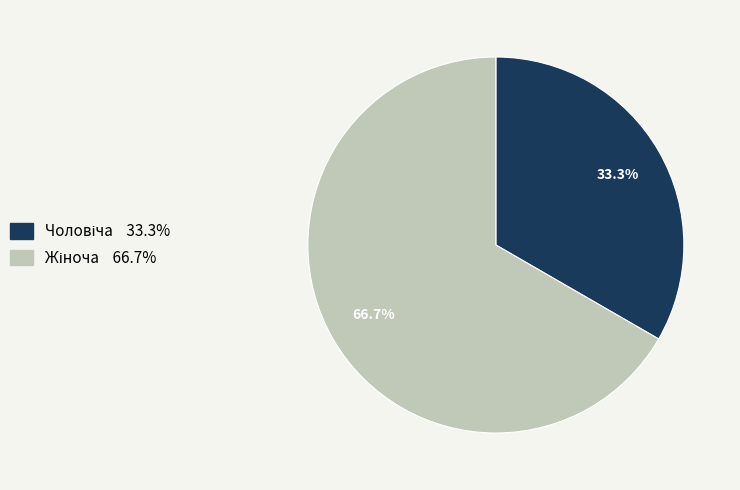

Does any single category account for the majority?

Yes